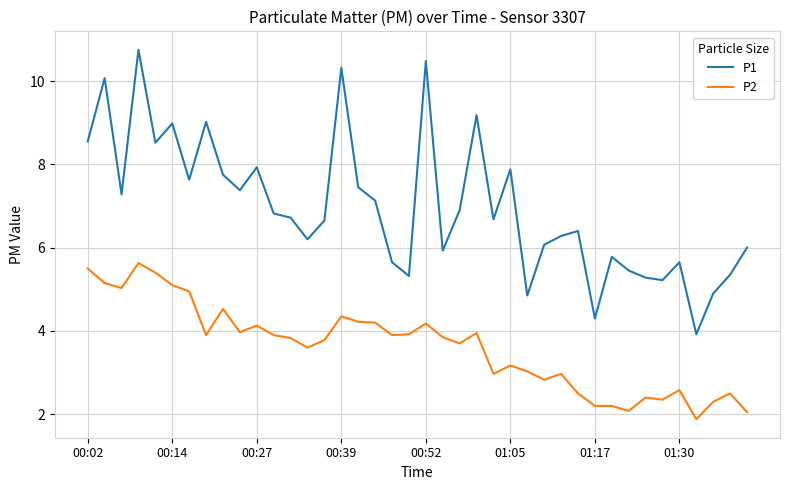

What is the lowest value of the P2 series?

1.9